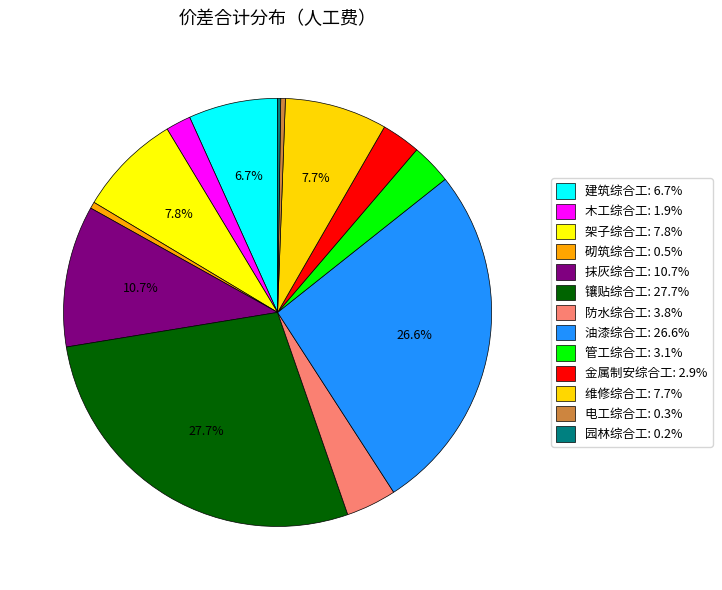

To the nearest percent, what is the difference between the largest and smallest slice percentages?

27%